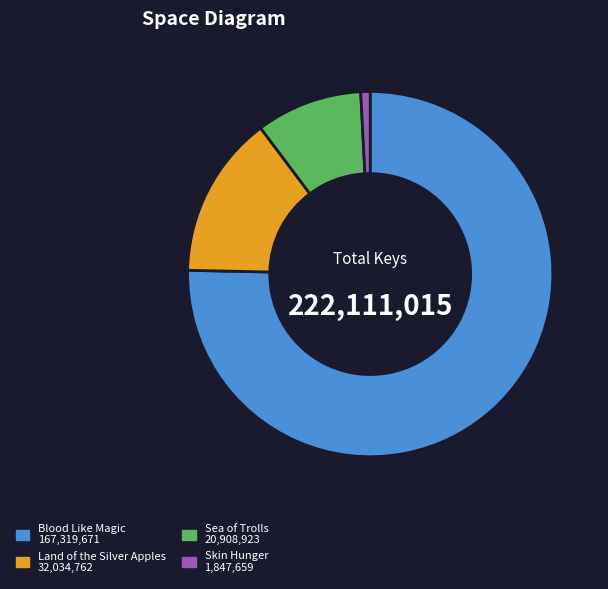

How many slices are in this pie chart?

4